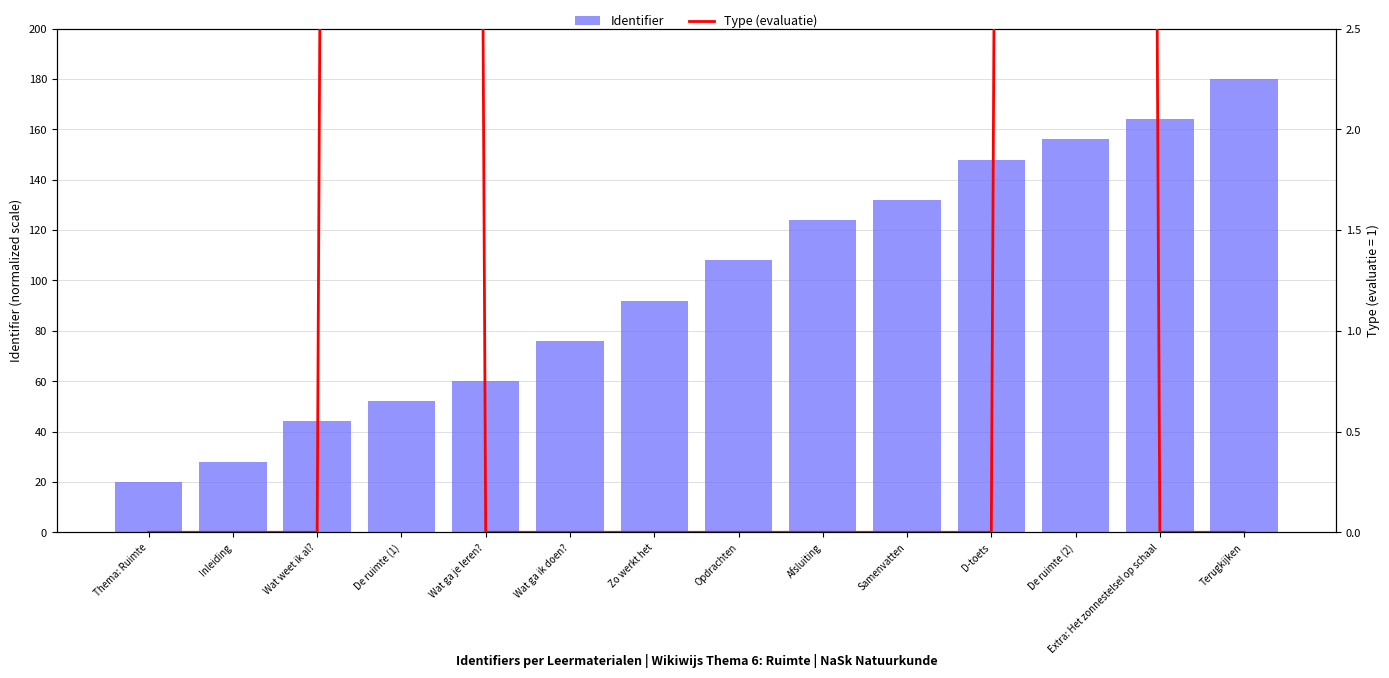

What is the label of the 10th bar from the left?

Samenvatten